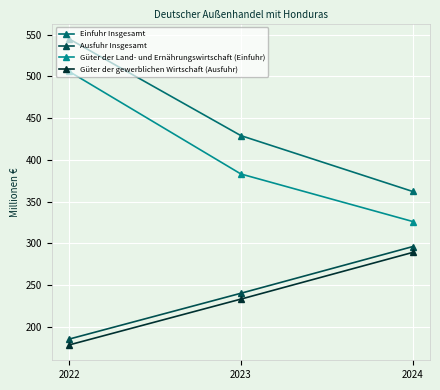

What are all the series names shown in the legend?

Einfuhr Insgesamt, Ausfuhr Insgesamt, Güter der Land- und Ernährungswirtschaft (Einfuhr), Güter der gewerblichen Wirtschaft (Ausfuhr)